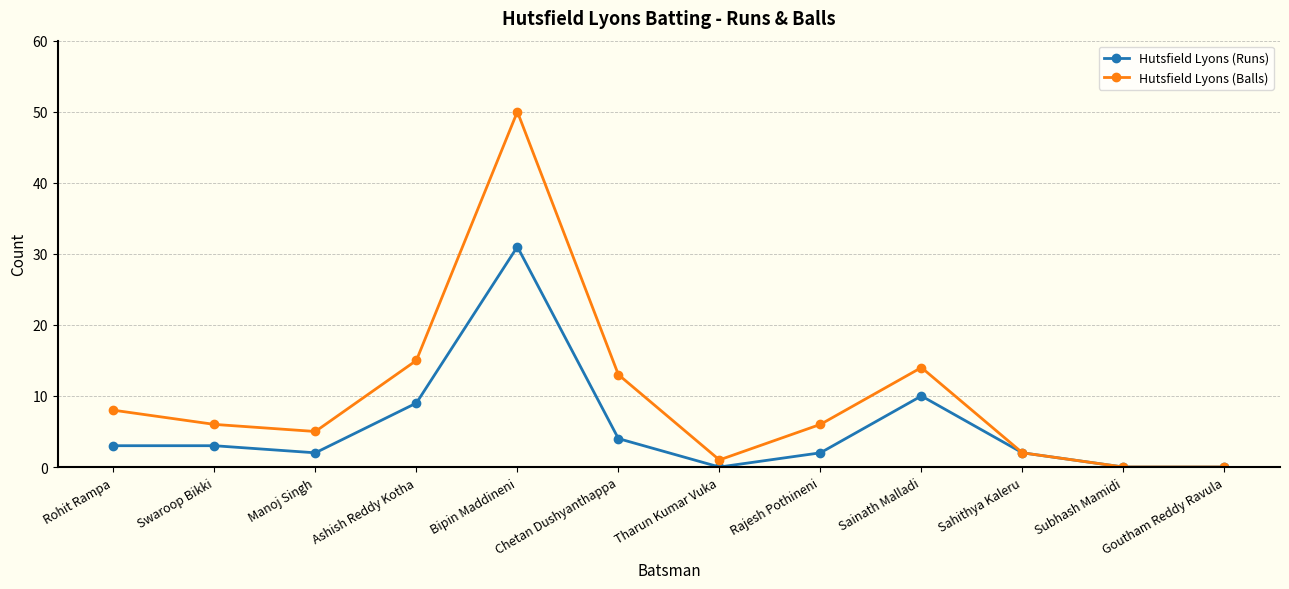

Rank the series by their maximum value, from lowest to highest.

Hutsfield Lyons (Runs), Hutsfield Lyons (Balls)